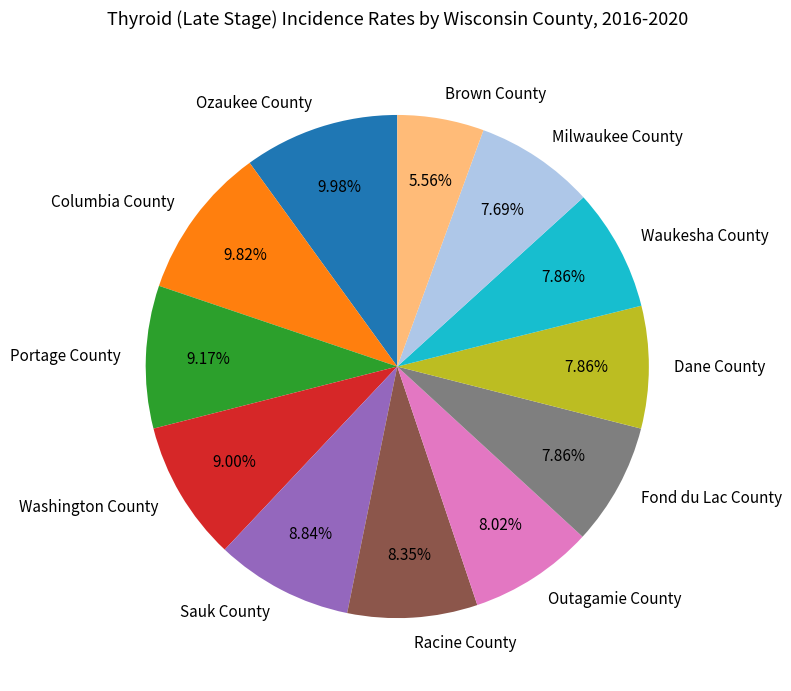

Count the number of slices in the pie.

12